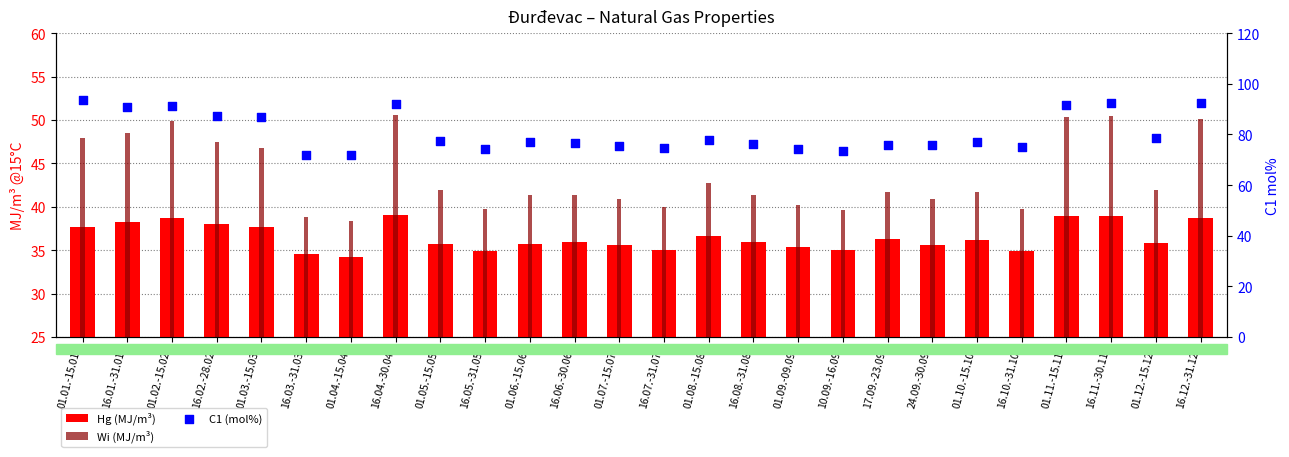

Is the value of Hg (MJ/m³) at 16.10.-31.10. greater than the value of C1 (mol%) at 16.07.-31.07.?

No